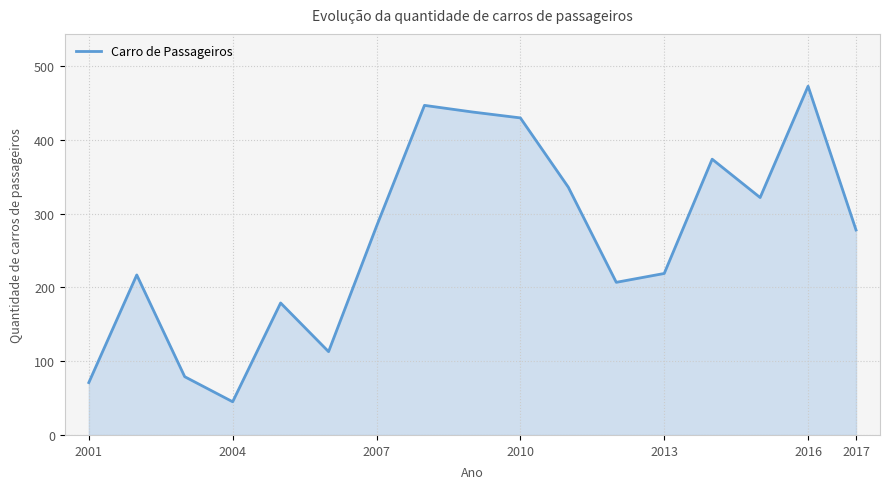

What is the difference between the maximum and minimum values?

428